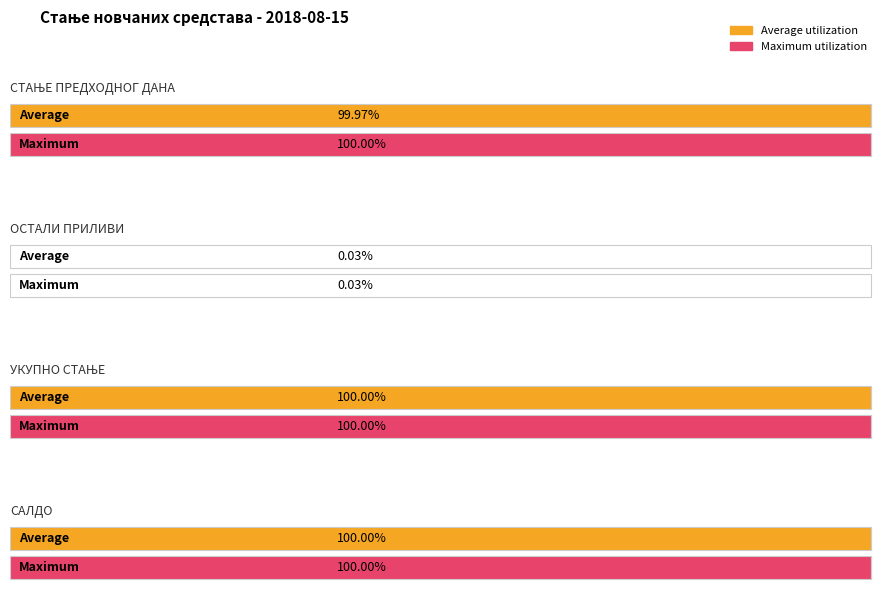

What is the label of the 6th bar from the right?

СТАЊЕ ПРЕДХОДНОГ ДАНА